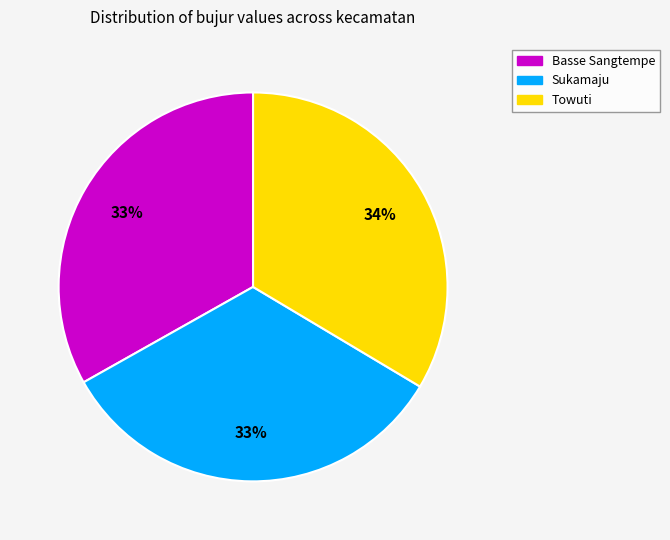

To the nearest percent, what portion does Basse Sangtempe represent?

33%